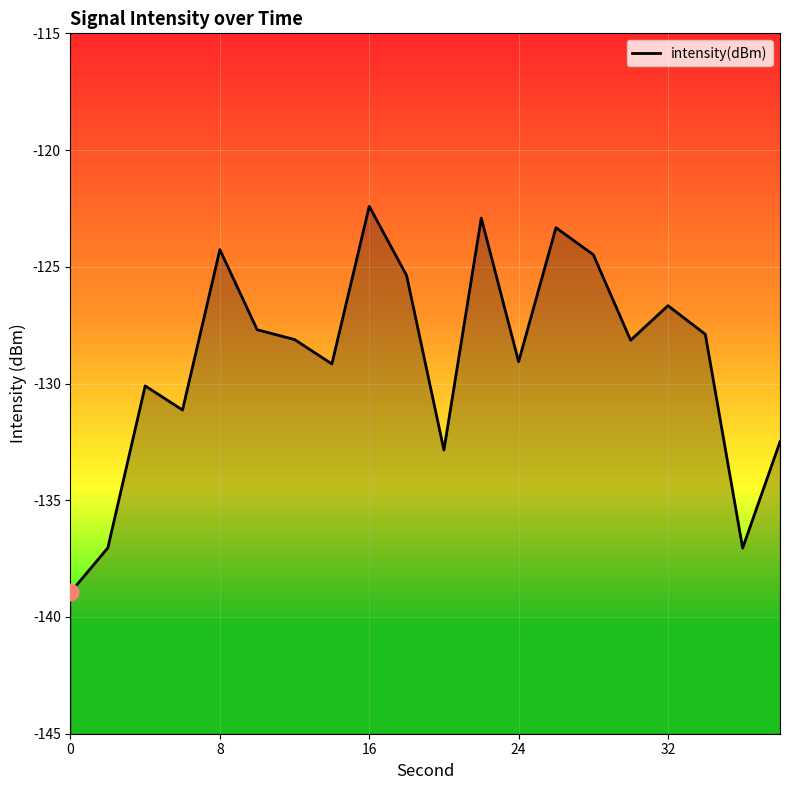

What is the minimum value shown in the chart?

-138.9